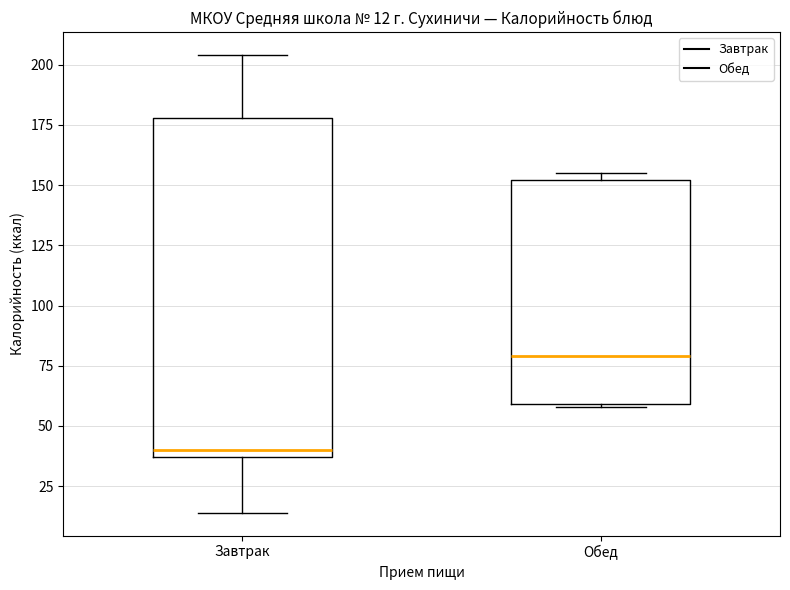

Comparing the boxes themselves (not the whiskers), which one is the tallest?

Завтрак